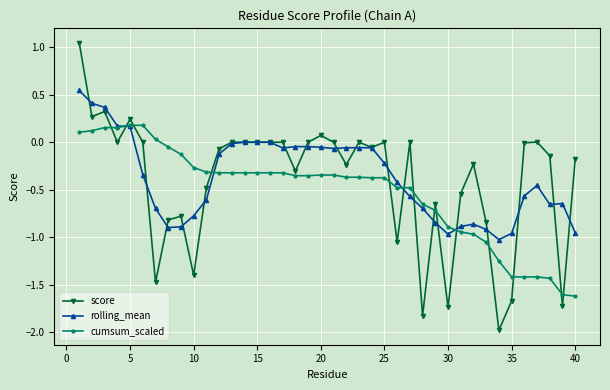

What is the lowest value of the cumsum_scaled series?

-1.6